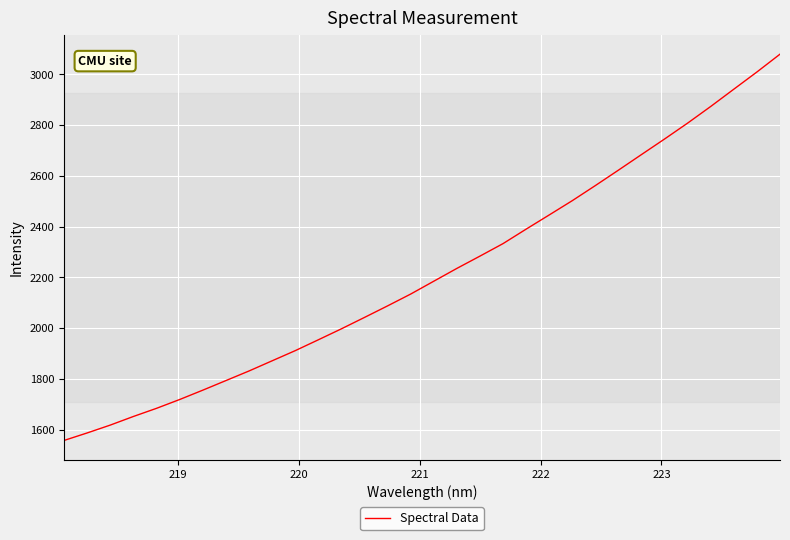

What is the difference between the maximum and minimum values?

1521.8